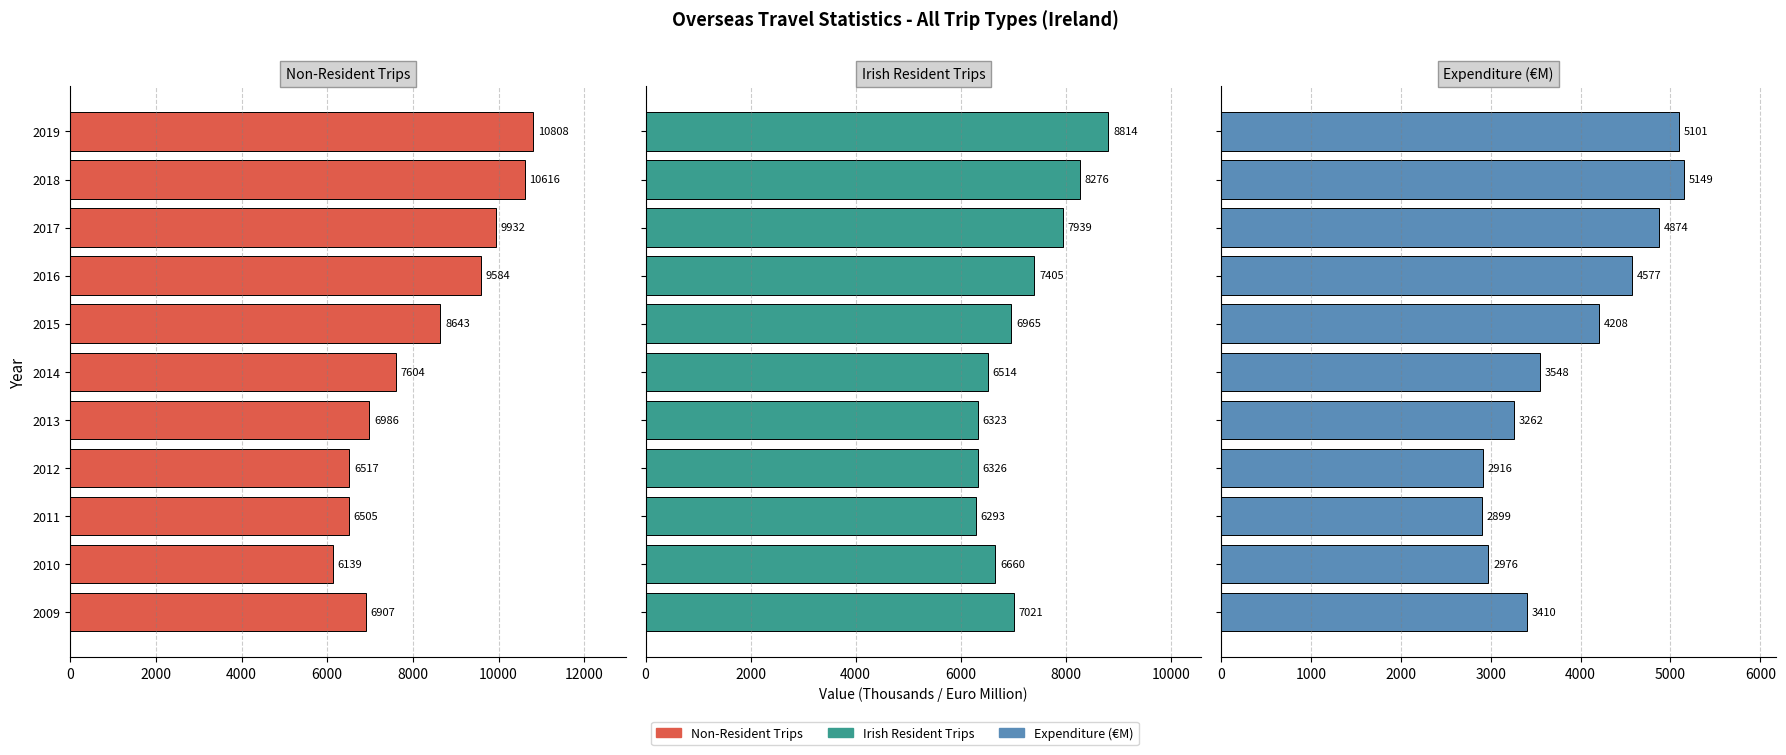

Which series has the largest total across all categories?

Overseas Trips to Ireland by Non-Residents